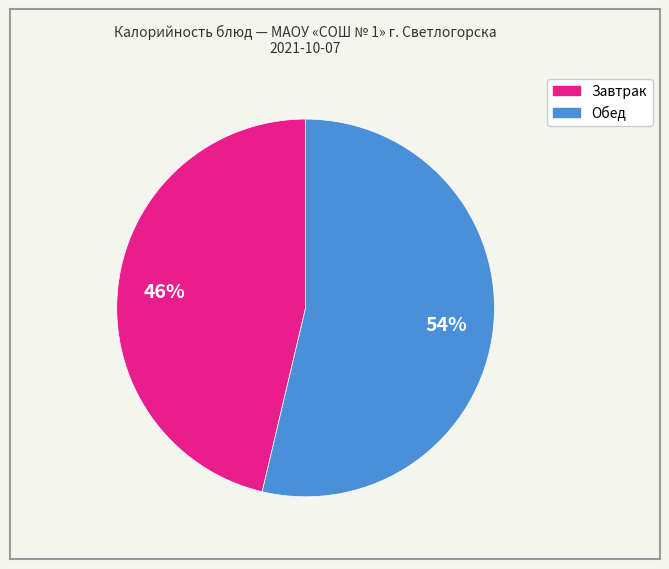

Is there a majority slice in this chart?

Yes